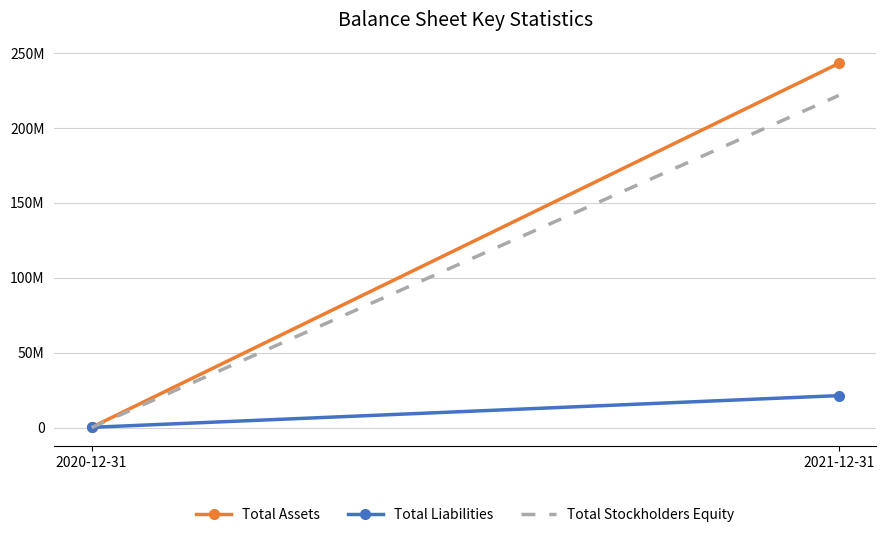

What is the label of the 1st point from the right?

2021-12-31